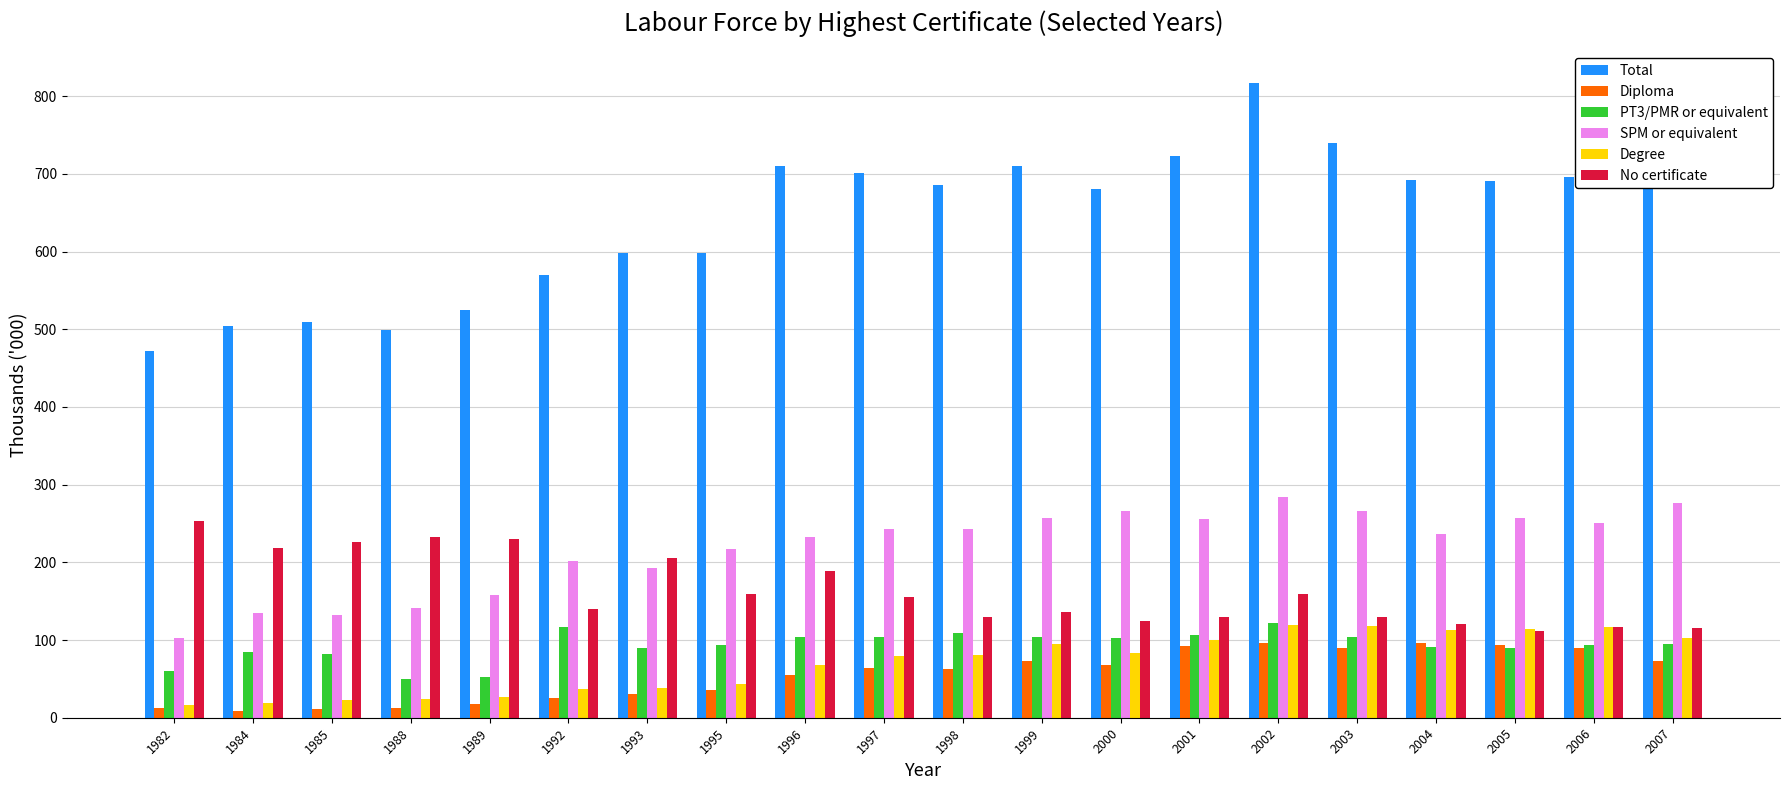

What is the spread (max minus min) of values at 2007?

630.0